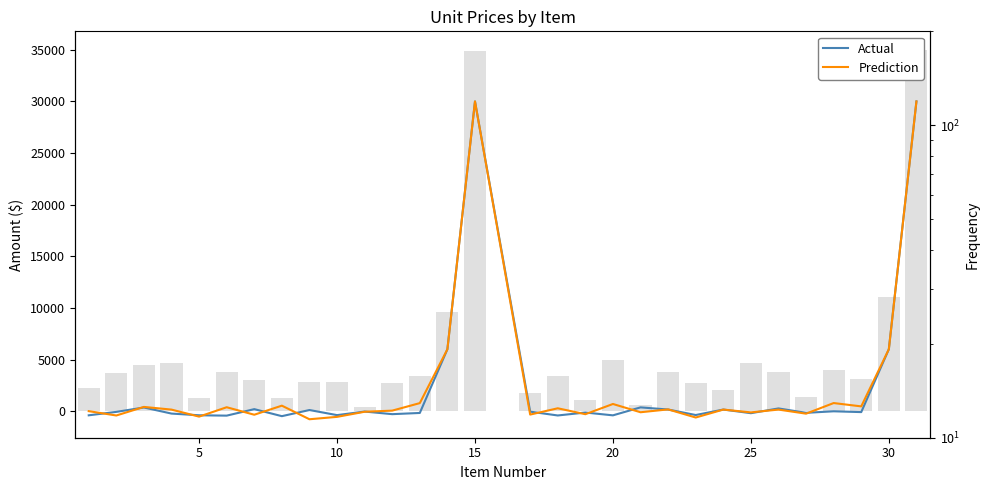

Count the number of categories in the chart.

30